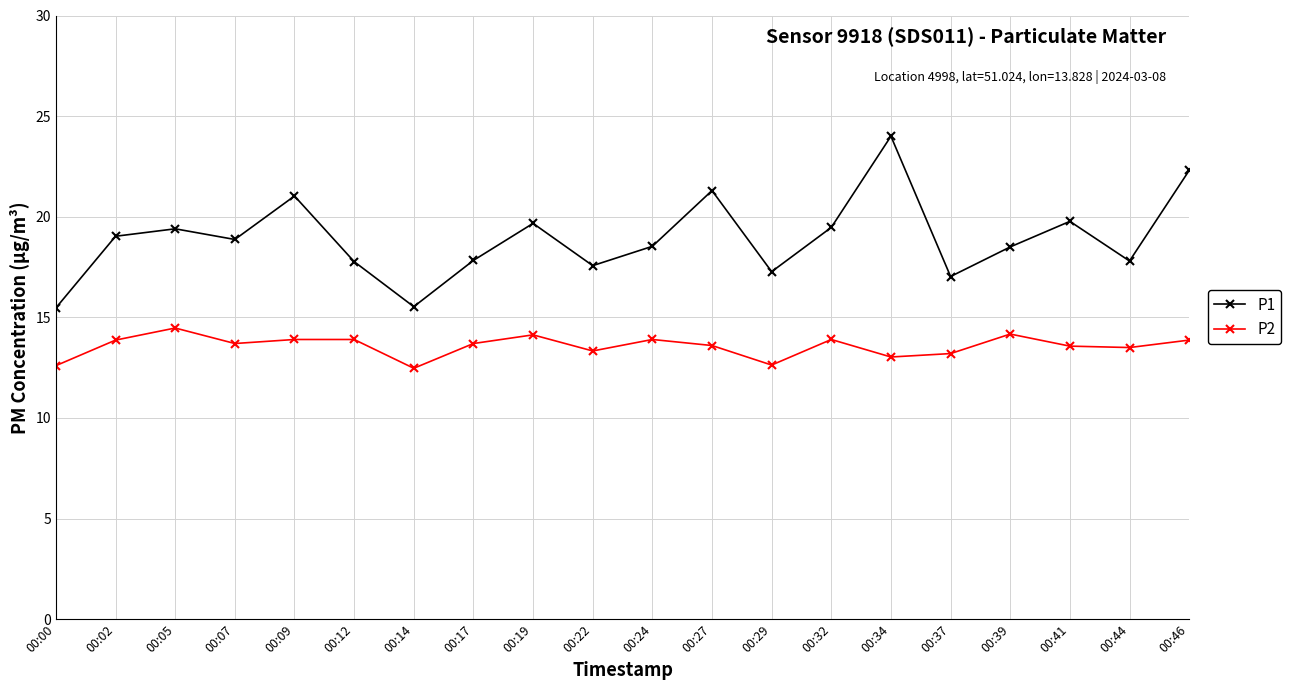

What is the lowest value of the P1 series?

15.5